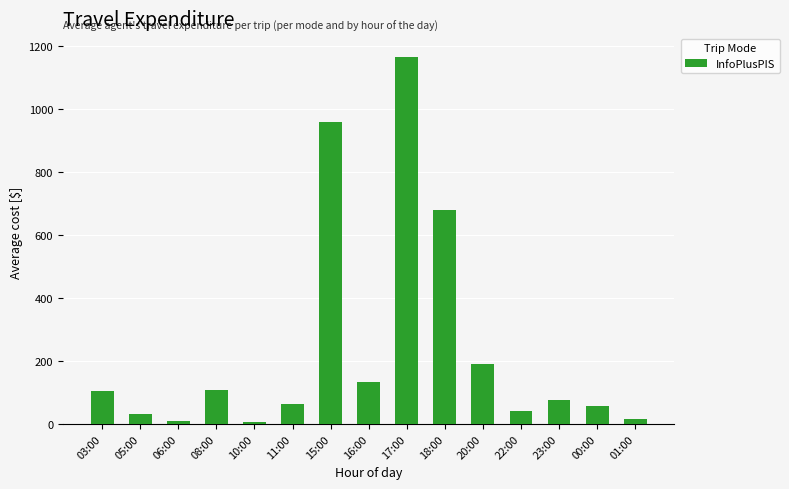

At which label is the value closest to 585?

18:00